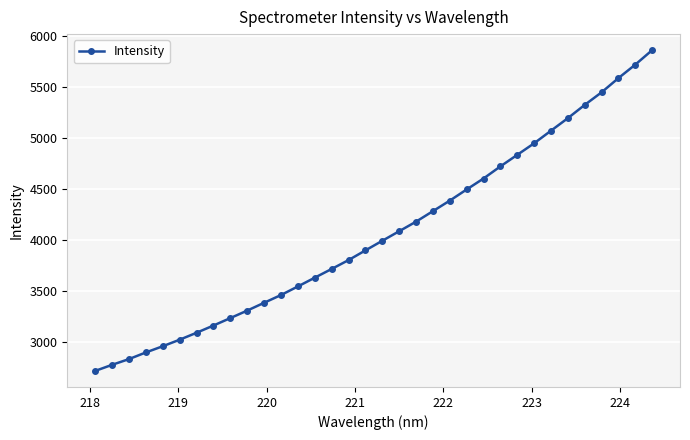

What is the smallest value displayed?

2718.1